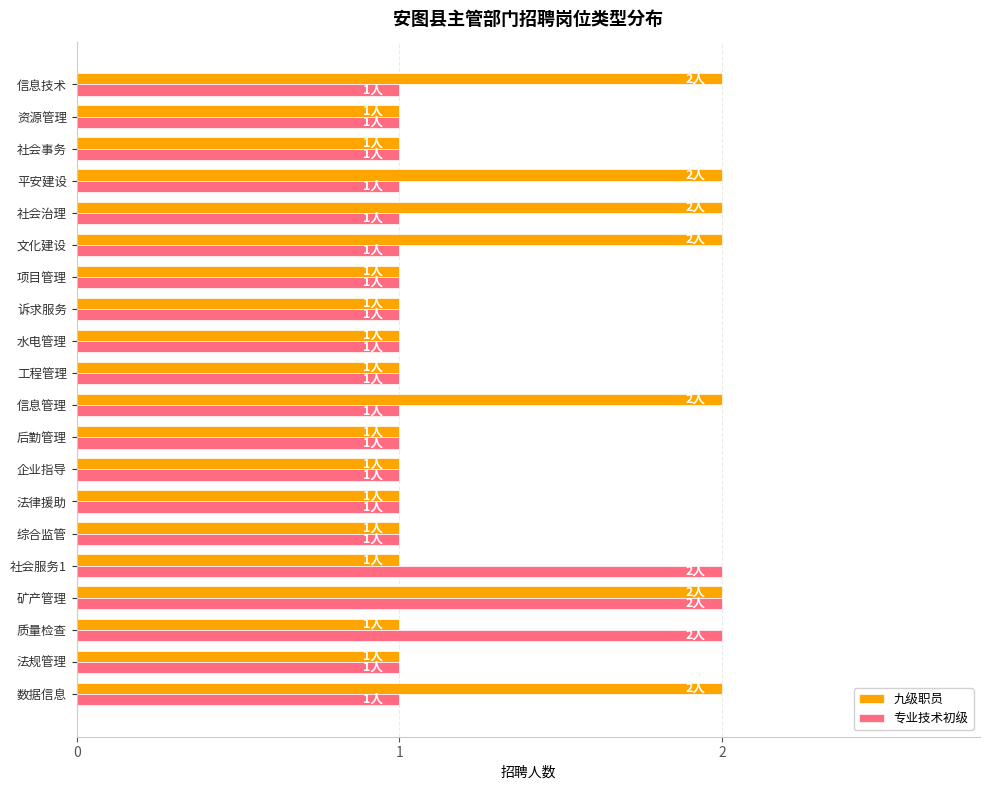

What are all the series names shown in the legend?

九级职员, 专业技术初级